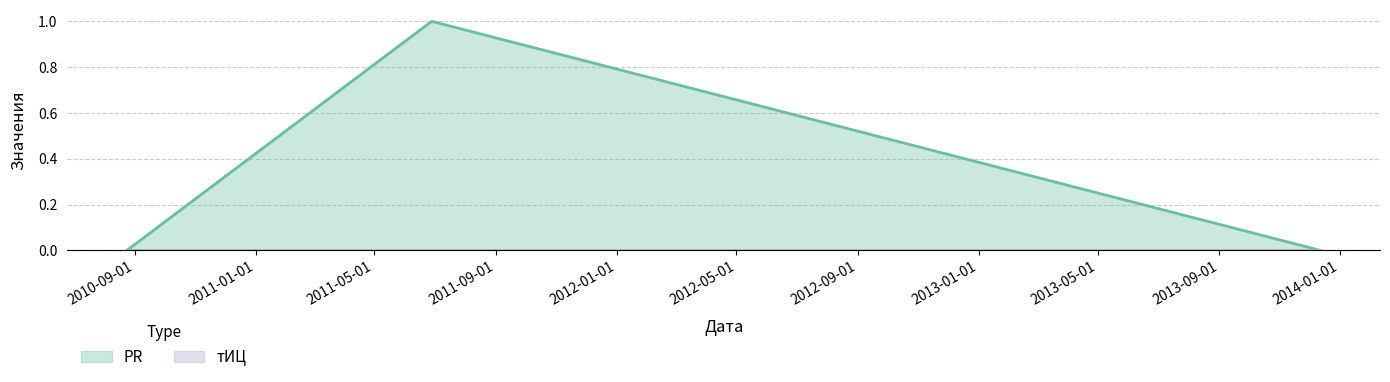

What is the label of the 2nd point from the right?

2011-06-28